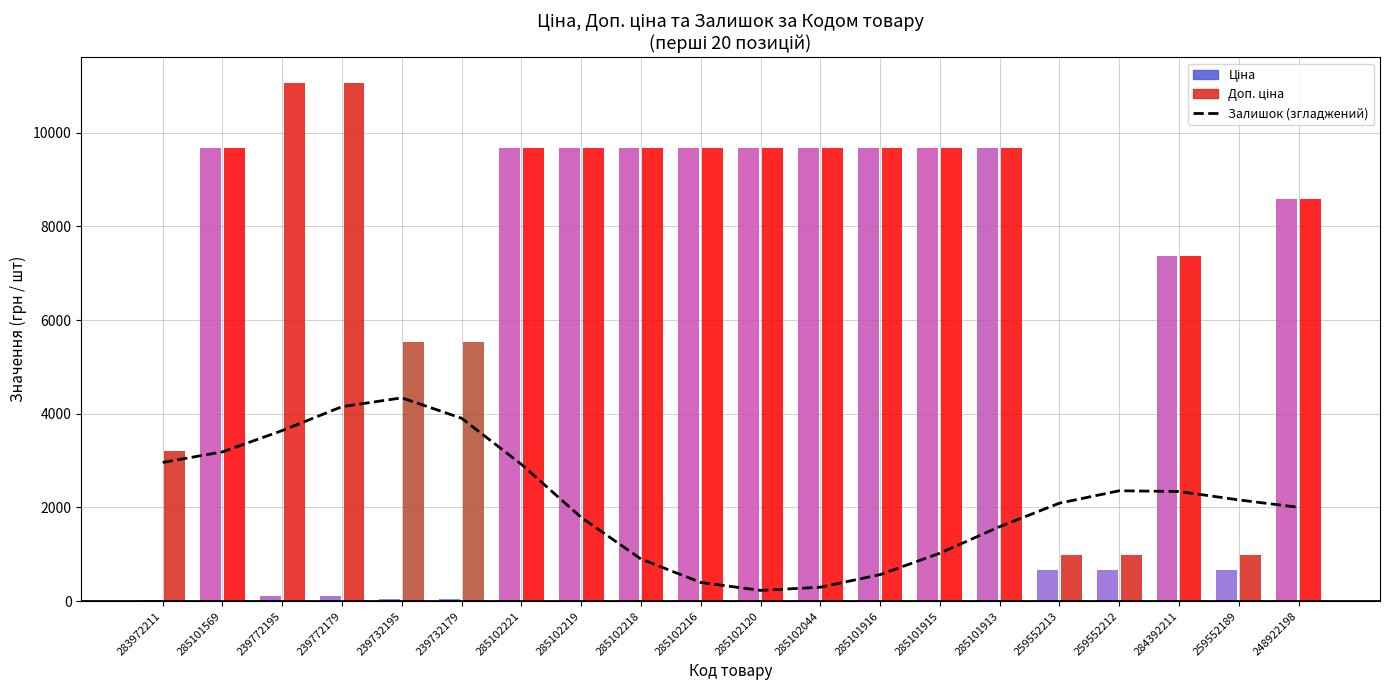

What position from the right is 285101915?

7